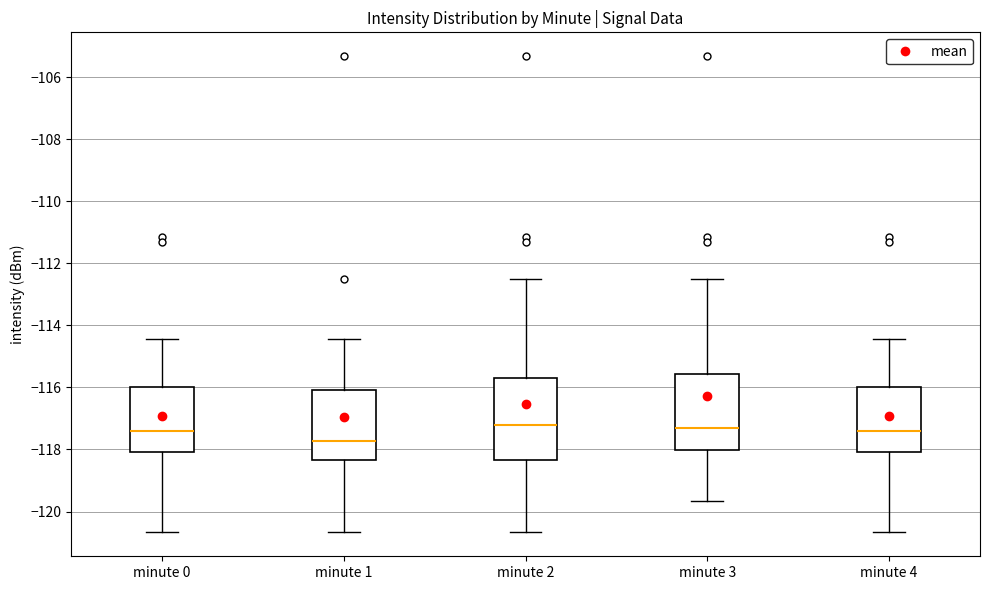

Reading left to right, transcribe this box plot: for each box, give where its median line is, the range the box spans, and where its two whiskers end, as read against the y-axis. The values are not printed on the chart, so give them approximately, as read against the axis.

minute 0: median -117.4, box -118.0 to -116.0, whiskers -120.6 to -114.4
minute 1: median -117.8, box -118.4 to -116.0, whiskers -120.6 to -114.4
minute 2: median -117.2, box -118.4 to -115.8, whiskers -120.6 to -112.6
minute 3: median -117.4, box -118.0 to -115.6, whiskers -119.6 to -112.6
minute 4: median -117.4, box -118.0 to -116.0, whiskers -120.6 to -114.4